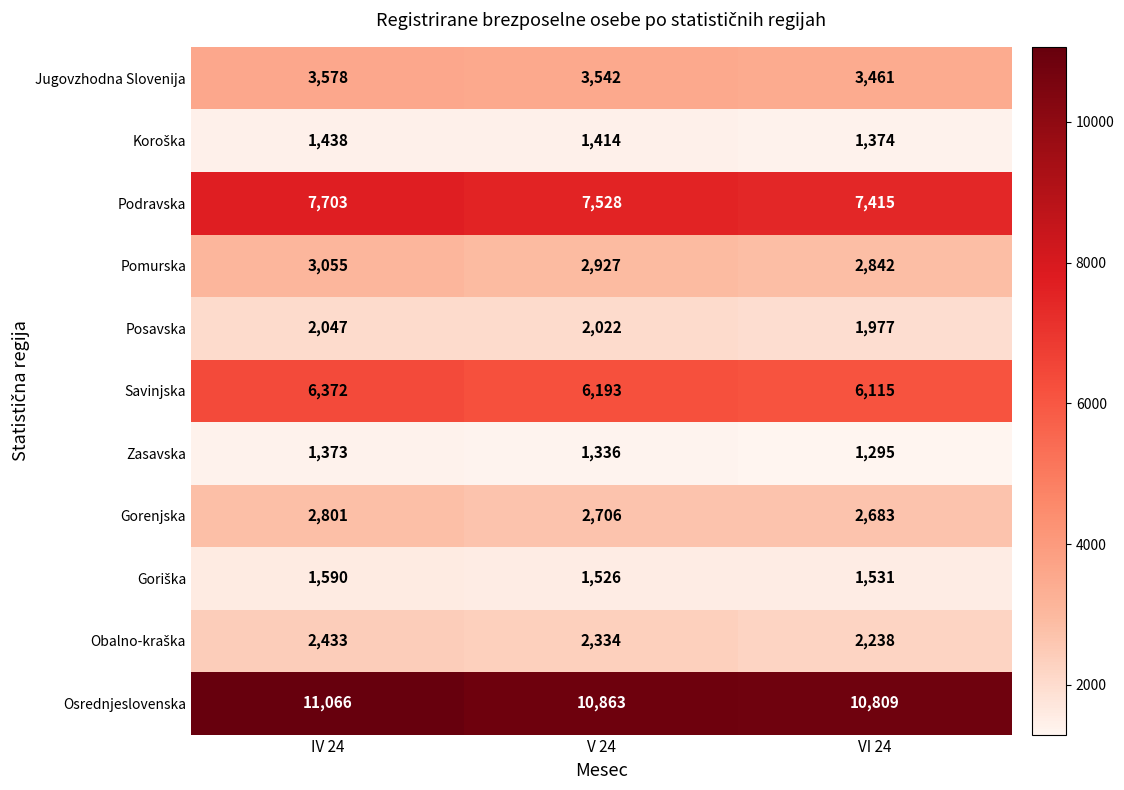

Where does the Osrednjeslovenska series first go above 10863?

IV 24